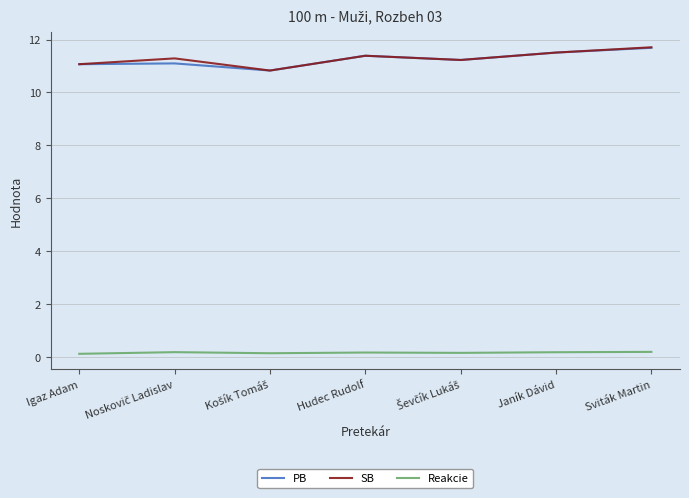

True or false: SB and Reakcie intersect in this chart.

False